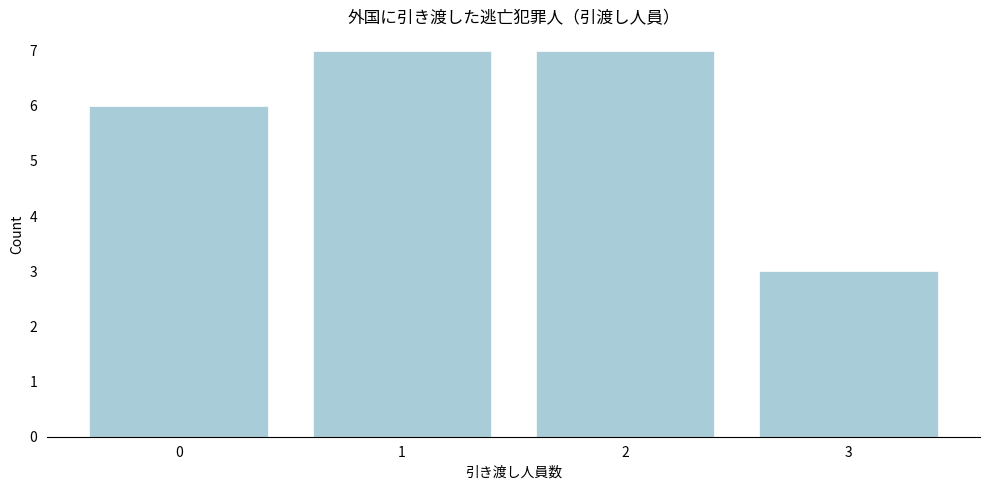

How tall is the bar that spans 2.5 to 3.5 on the x-axis? The values are not printed on the chart, so give them approximately, as read against the axis.

3